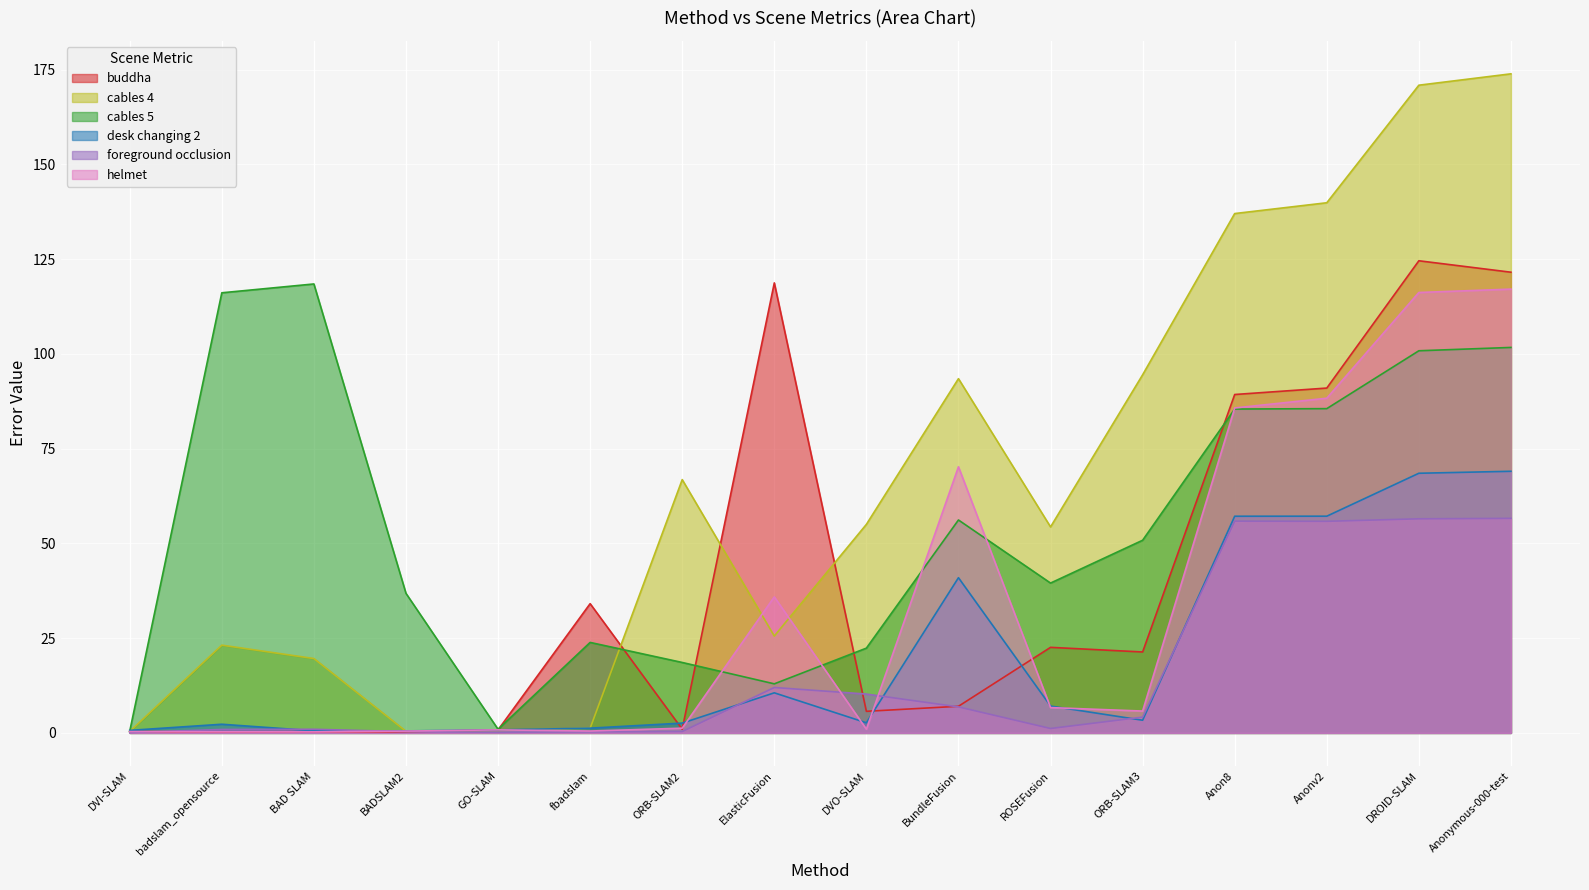

How many categories are shown in the chart?

16